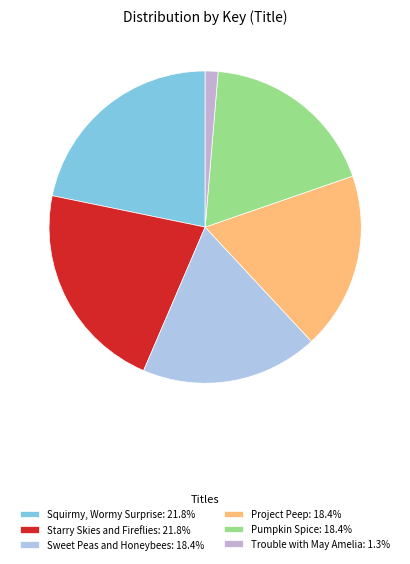

Which slice is the smallest?

Trouble with May Amelia